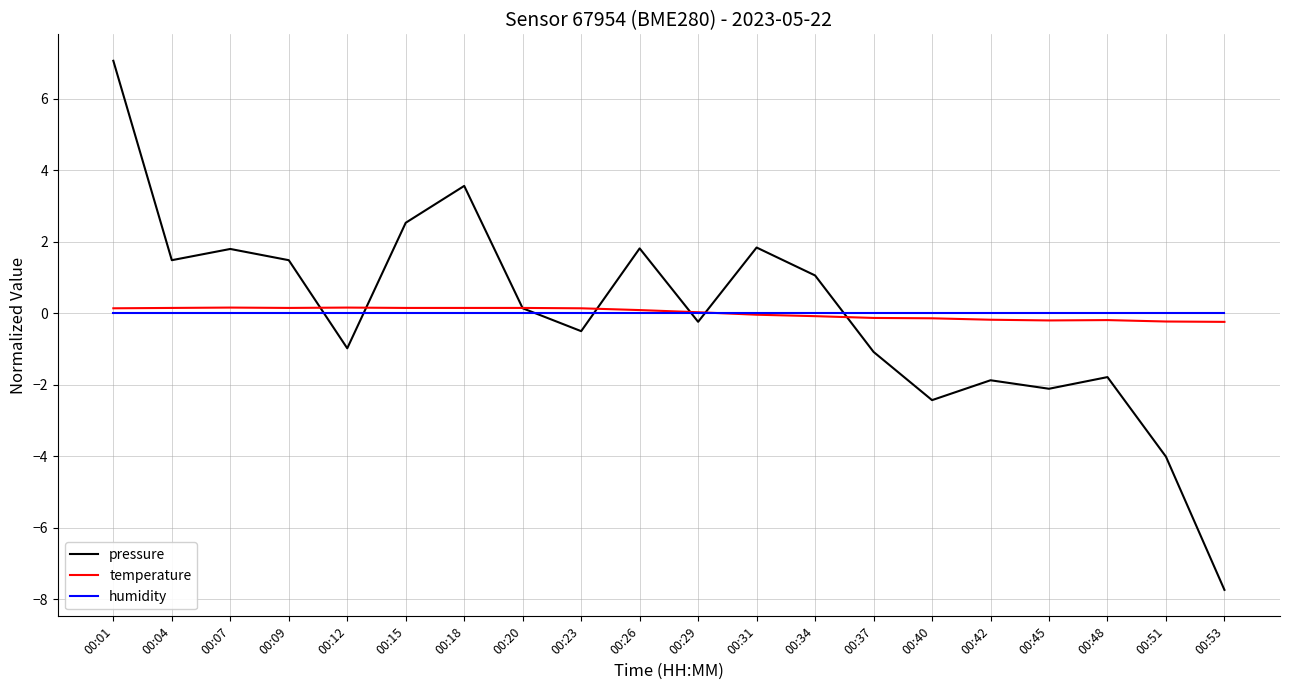

True or false: humidity has a value of 0.0 at 00:12.

True